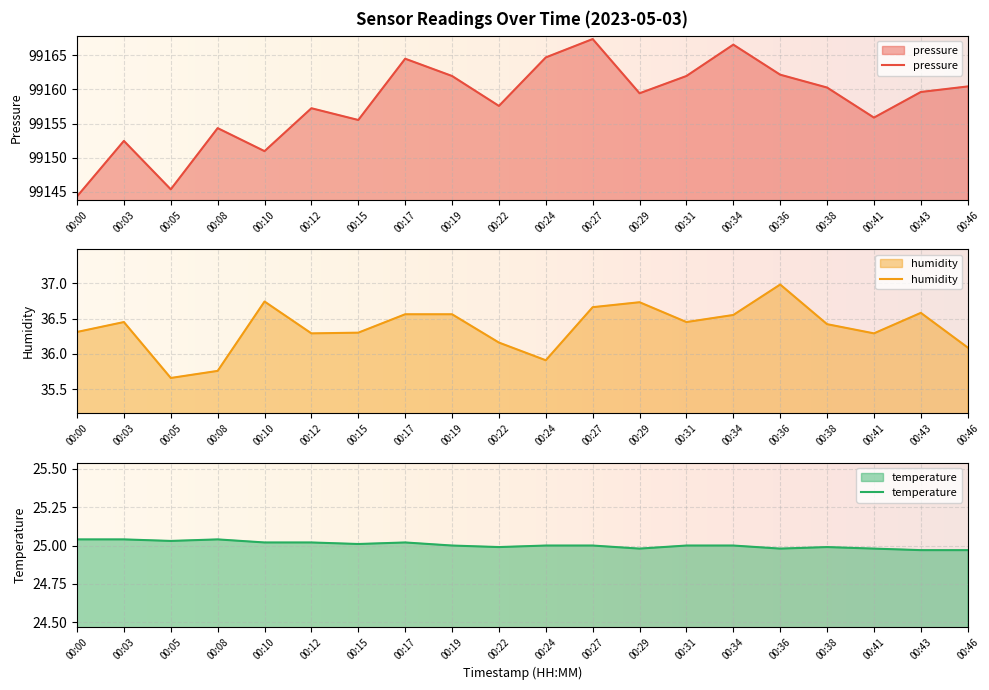

True or false: temperature and pressure cross at least once.

False